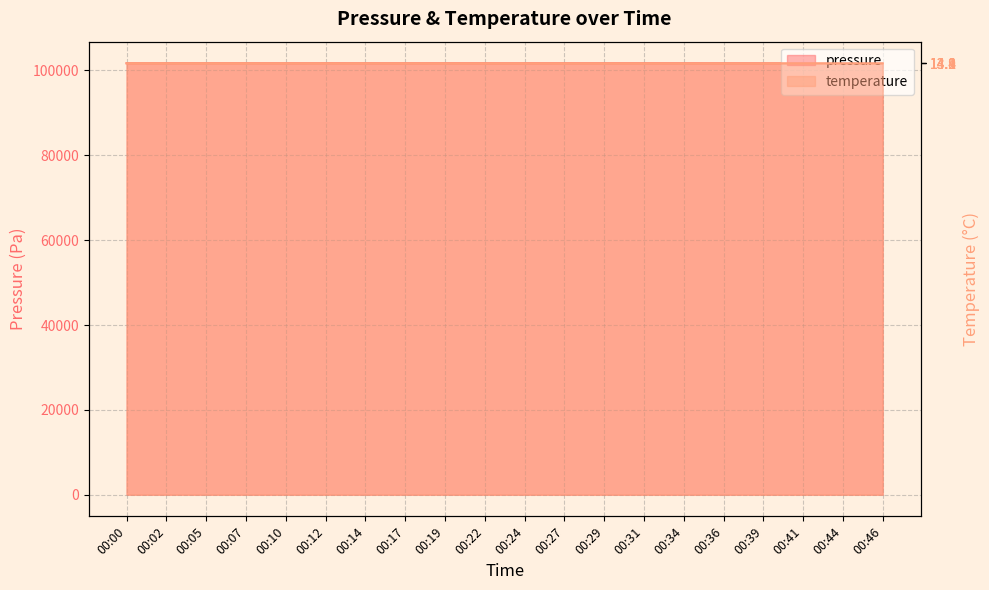

What is the total value across all series at 00:34?

203361.0